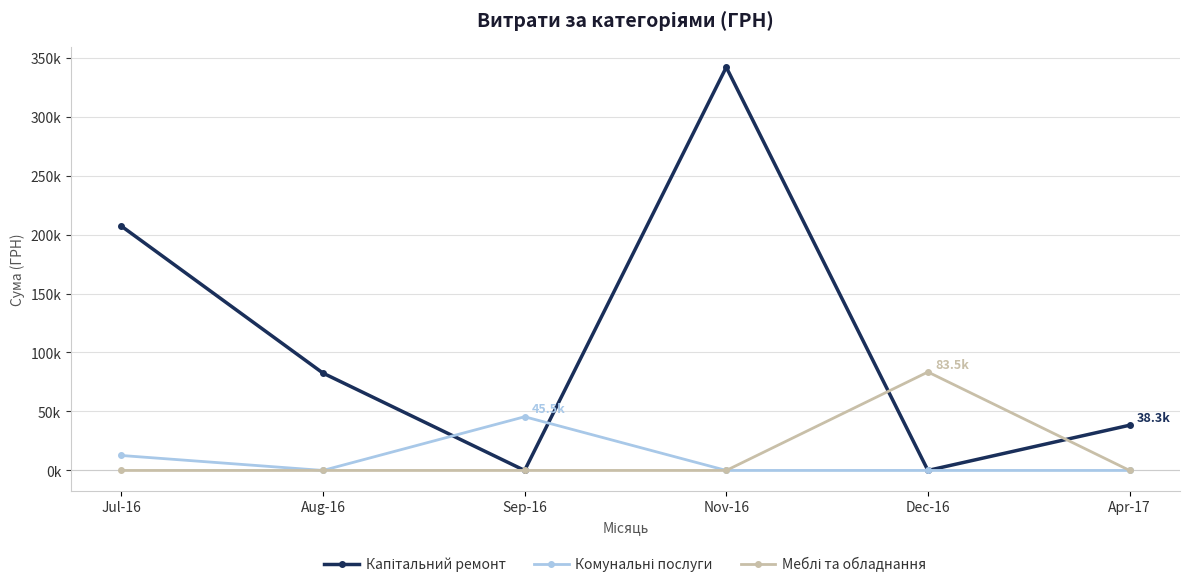

Is this an area chart (filled region under the line)?

No